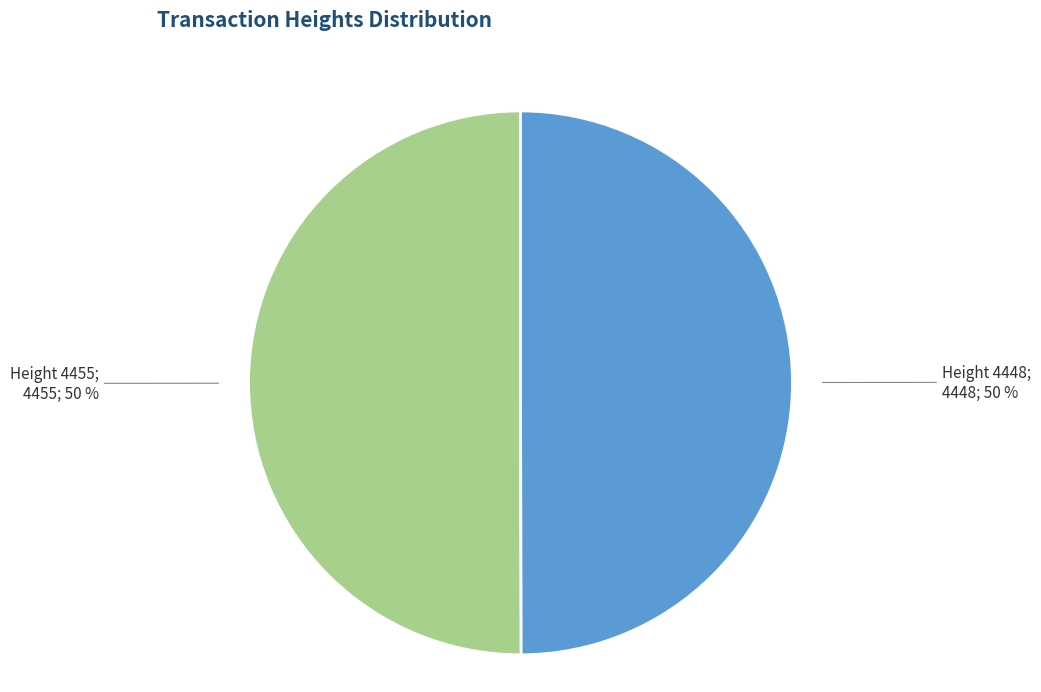

To the nearest percent, what is the average slice percentage?

50%